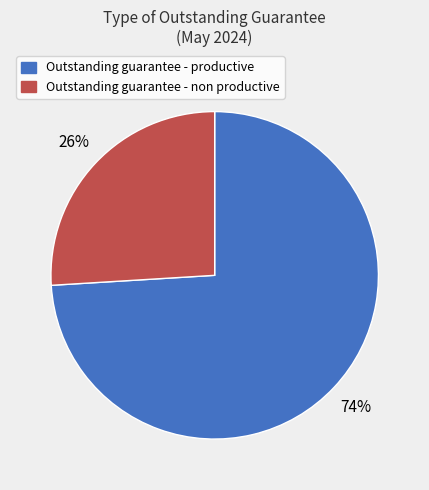

To the nearest percent, what is the average slice percentage?

50%